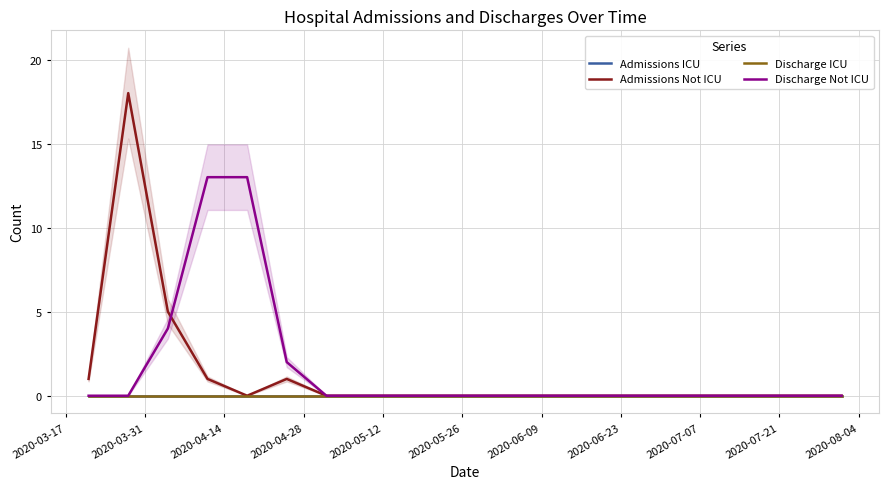

Reading right to left, list all the values displayed in this chart.

Admissions ICU: 0	0	0	0	0	0	0	0	0	0	0	0	0	0	0	0	0	0	0	0
Admissions Not ICU: 0	0	0	0	0	0	0	0	0	0	0	0	0	0	1	0	1	5	18	1
Discharge ICU: 0	0	0	0	0	0	0	0	0	0	0	0	0	0	0	0	0	0	0	0
Discharge Not ICU: 0	0	0	0	0	0	0	0	0	0	0	0	0	0	2	13	13	4	0	0